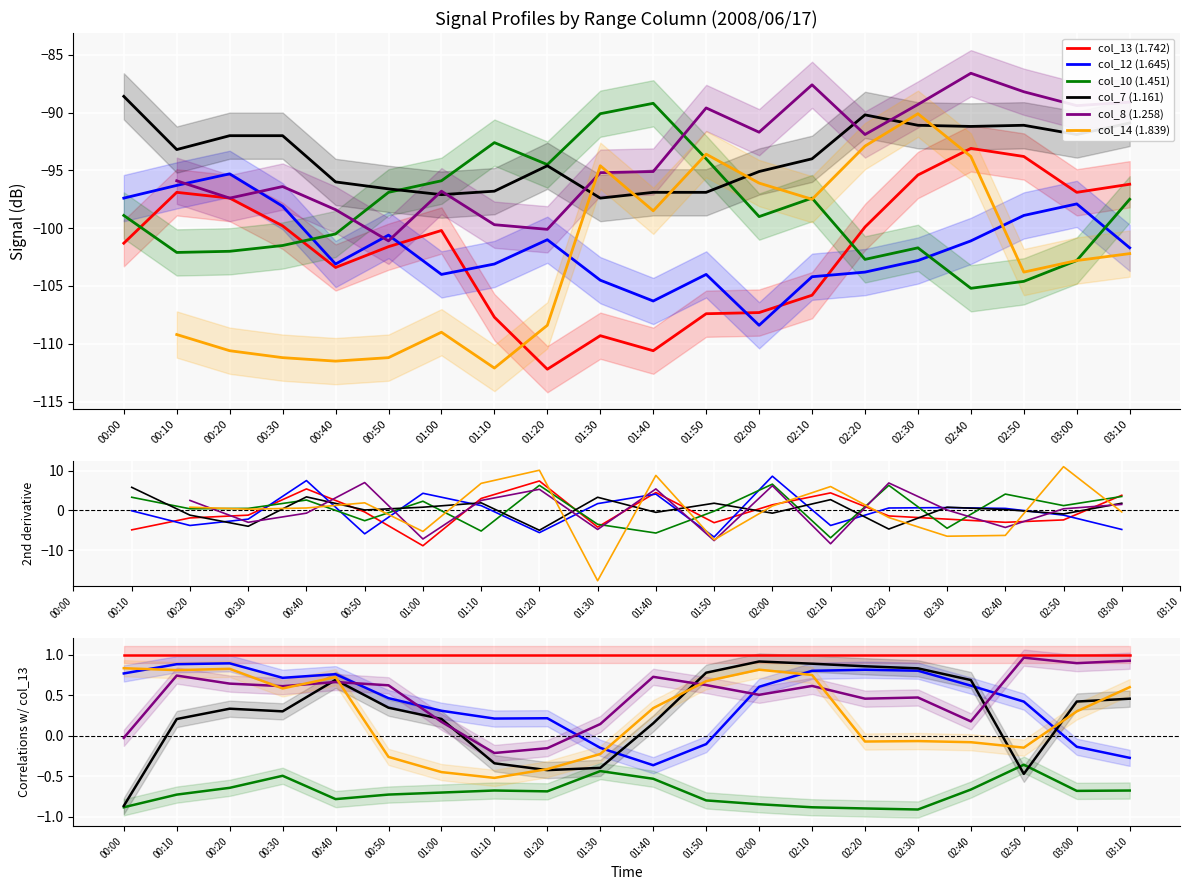

How many series are shown in this chart?

6